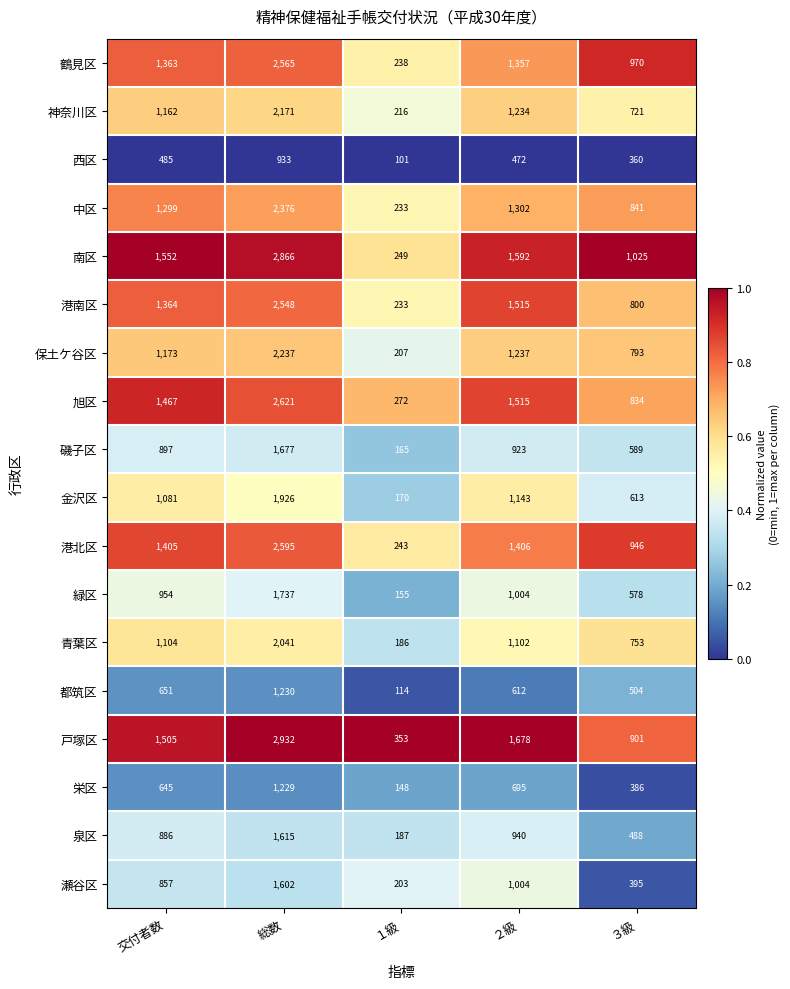

Which category has the lowest value across all series?

１級